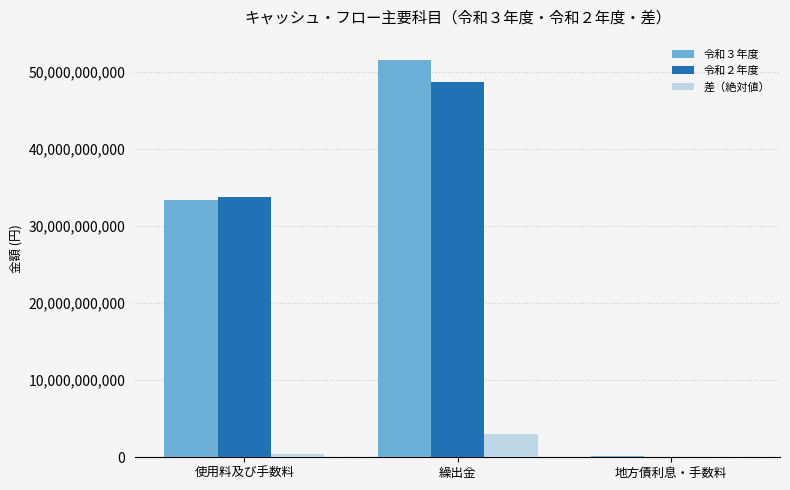

Reading left to right, extract all data points from this chart.

令和３年度: 使用料及び手数料=33402729499	繰出金=51599912130	地方債利息・手数料=113757765
令和２年度: 使用料及び手数料=33790945763	繰出金=48631235683	地方債利息・手数料=92319832
差（絶対値）: 使用料及び手数料=388216264	繰出金=2968676447	地方債利息・手数料=21437933